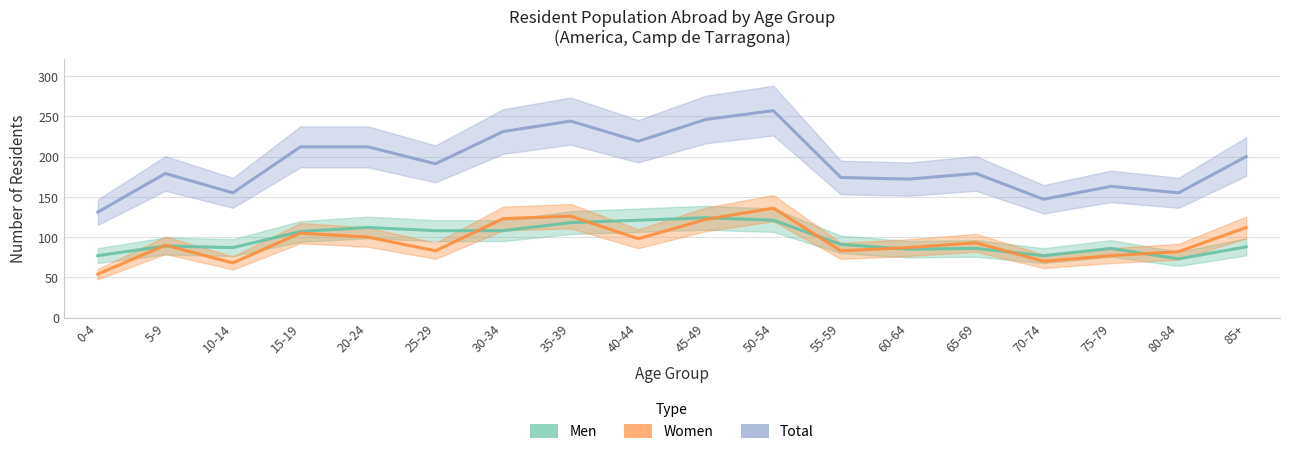

Read the Women value at 40-44, to the nearest 5.

100